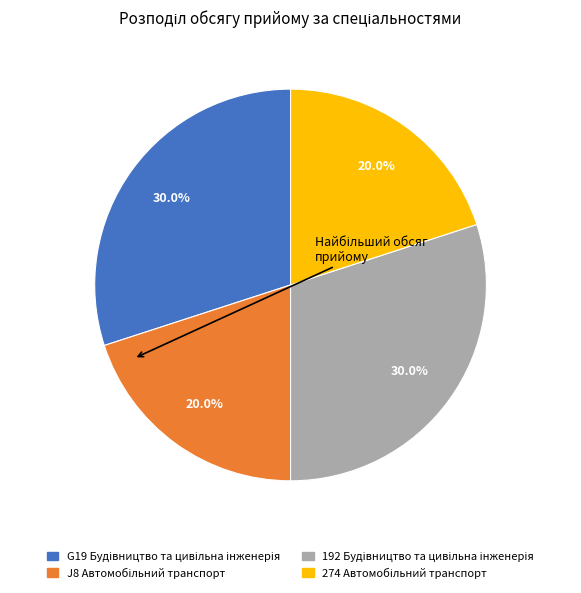

Is there any slice that represents more than half of the pie?

No